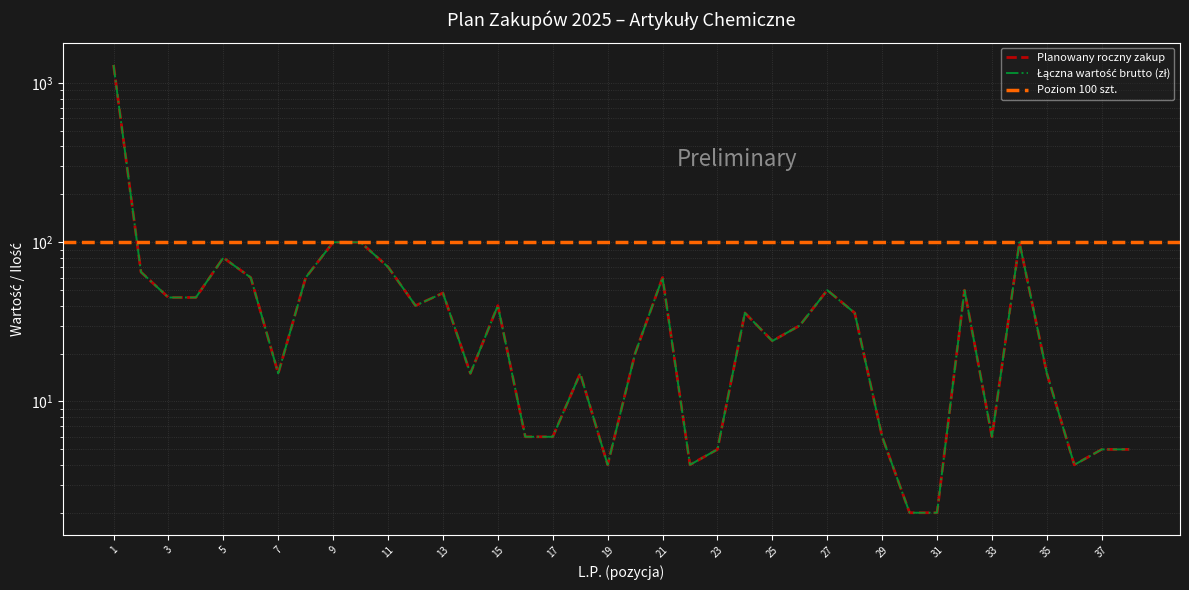

What is the difference between the maximum and minimum values in the Łączna wartość brutto (zł) series?

1298